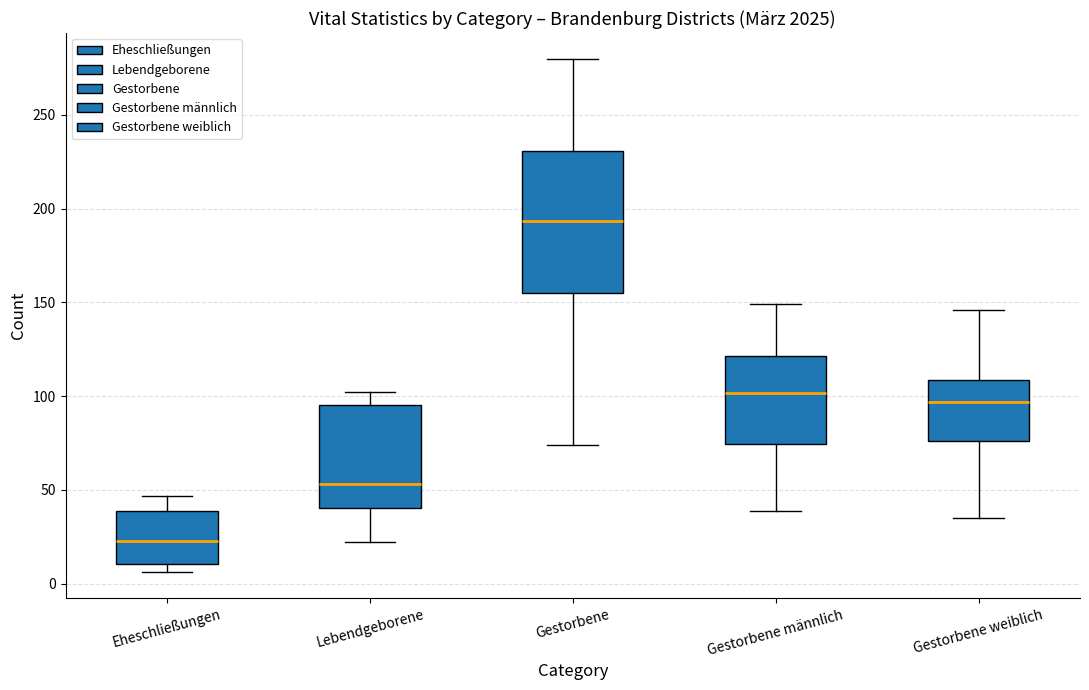

Which box is the tallest, from its lower edge to its upper edge?

Gestorbene